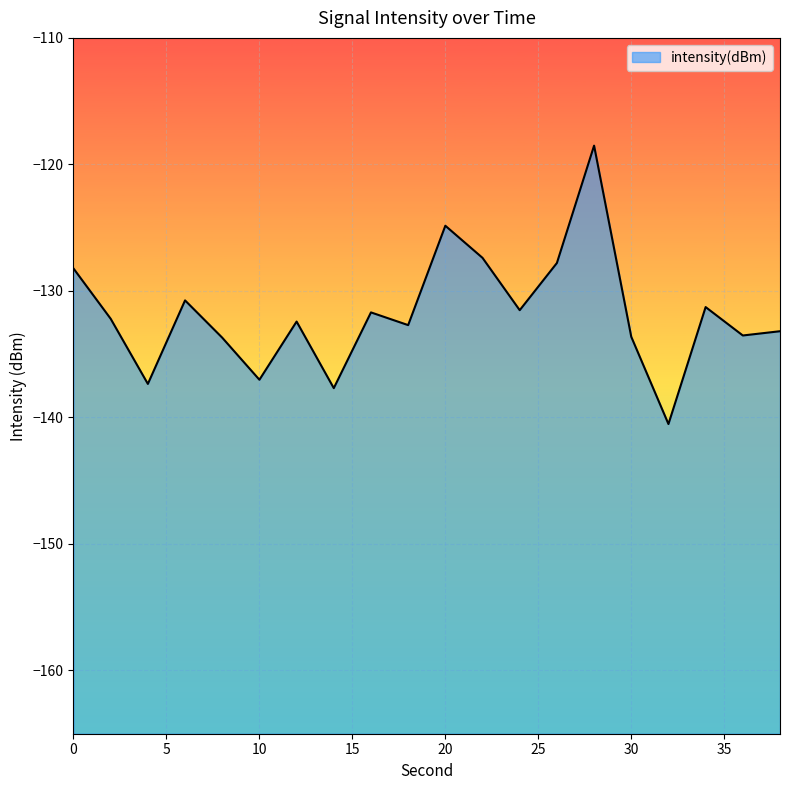

At which category does the data reach its first local valley?

4